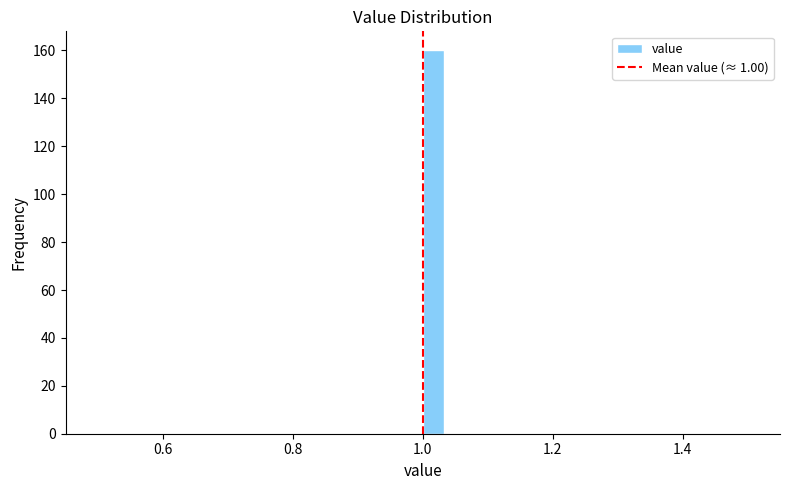

Around what value on the x-axis is the tallest bar? Give the approximate position of its centre, as read against the axis.

1.02